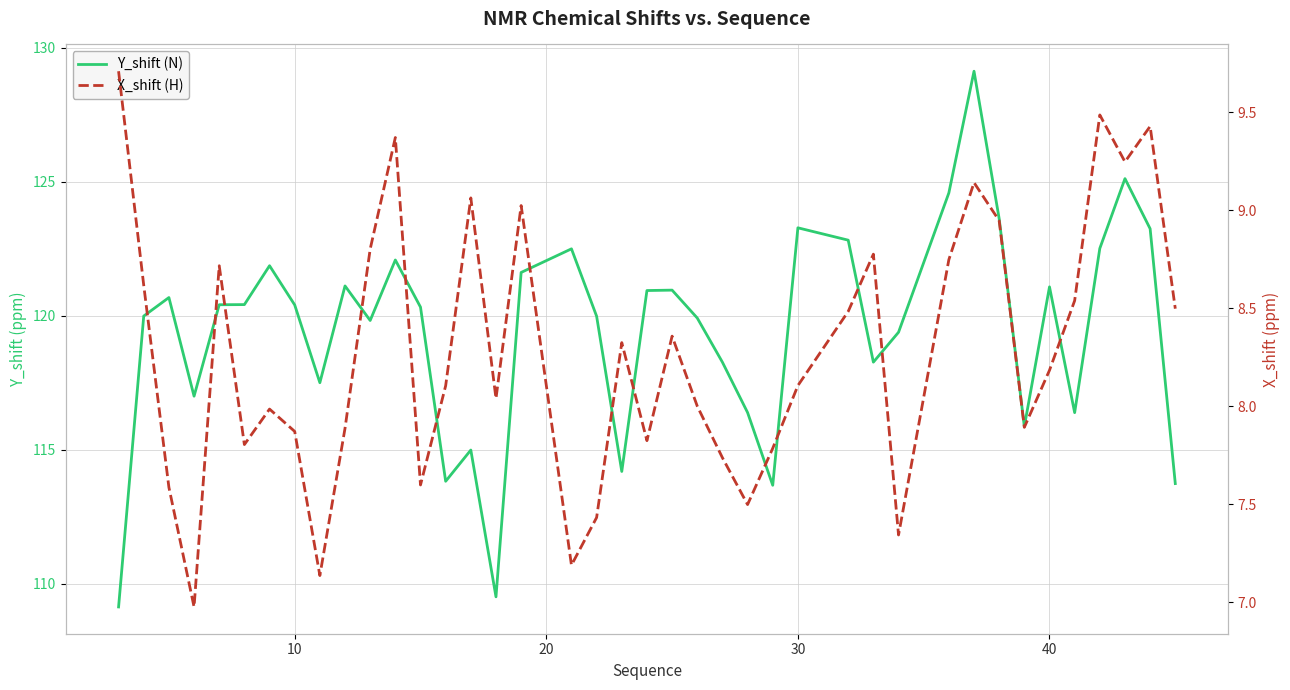

True or false: X_shift (H) and Y_shift (N) cross at least once.

False